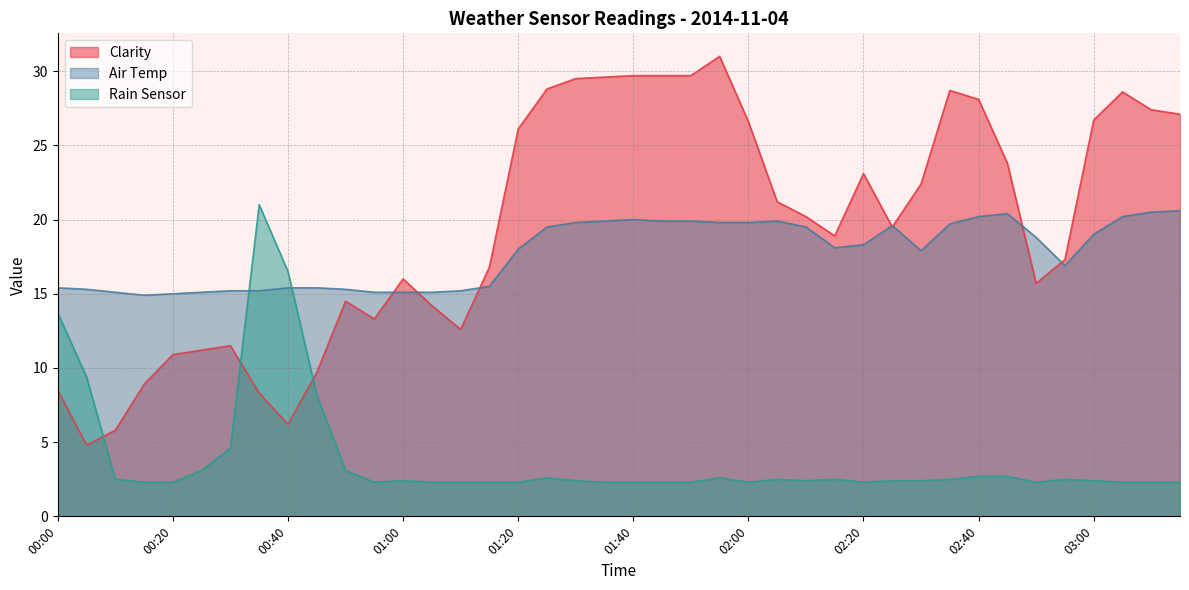

Which series ends up on top after the final intersection of Air Temp and Rain Sensor?

Air Temp